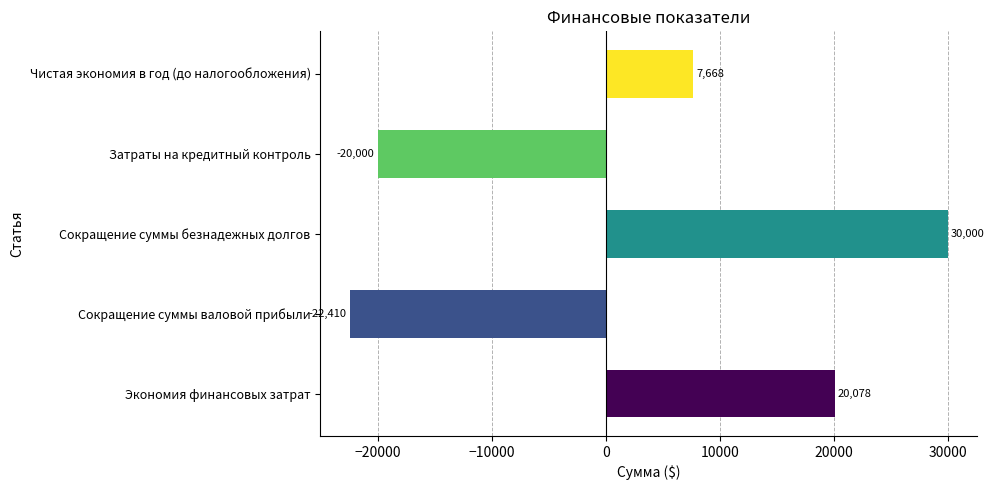

Which has a higher value, Чистая экономия в год (до налогообложения) or Сокращение суммы безнадежных долгов?

Сокращение суммы безнадежных долгов